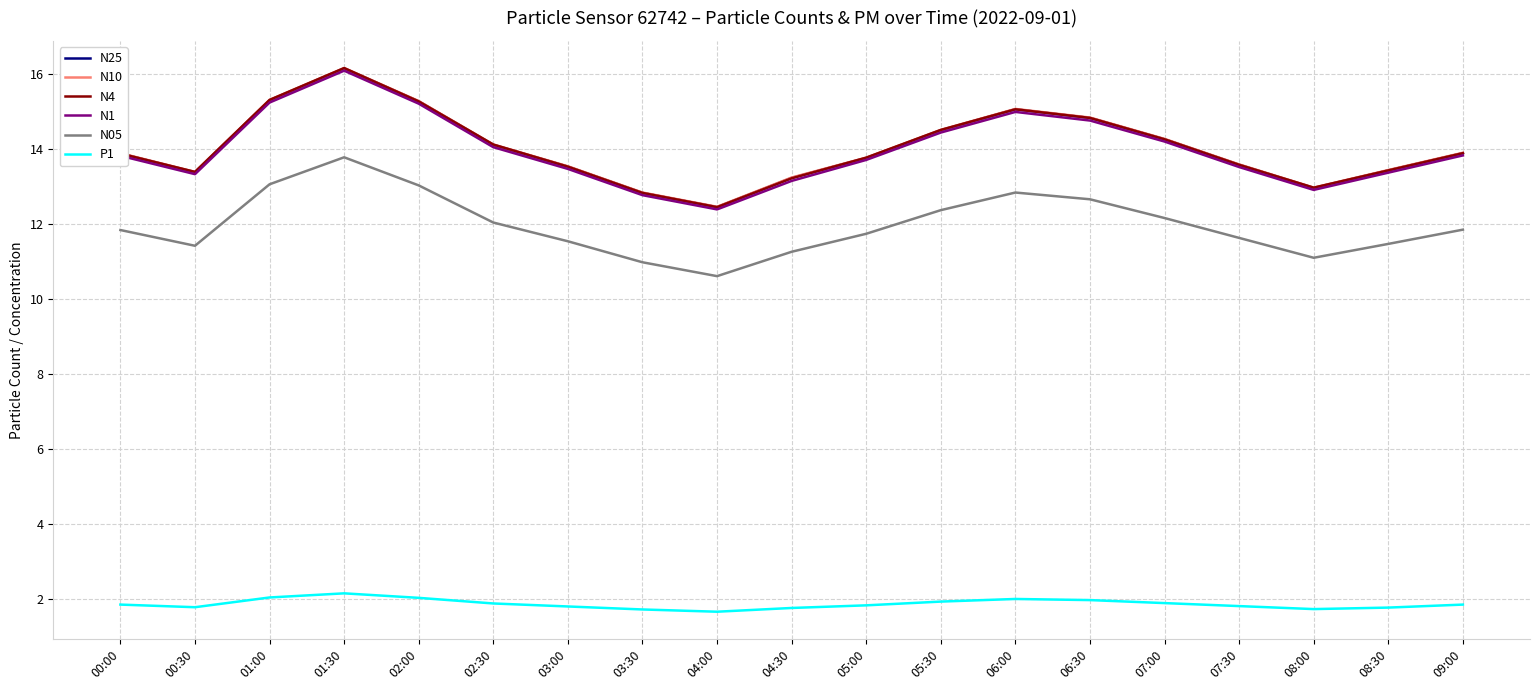

Read the P1 value at 04:30.

1.8